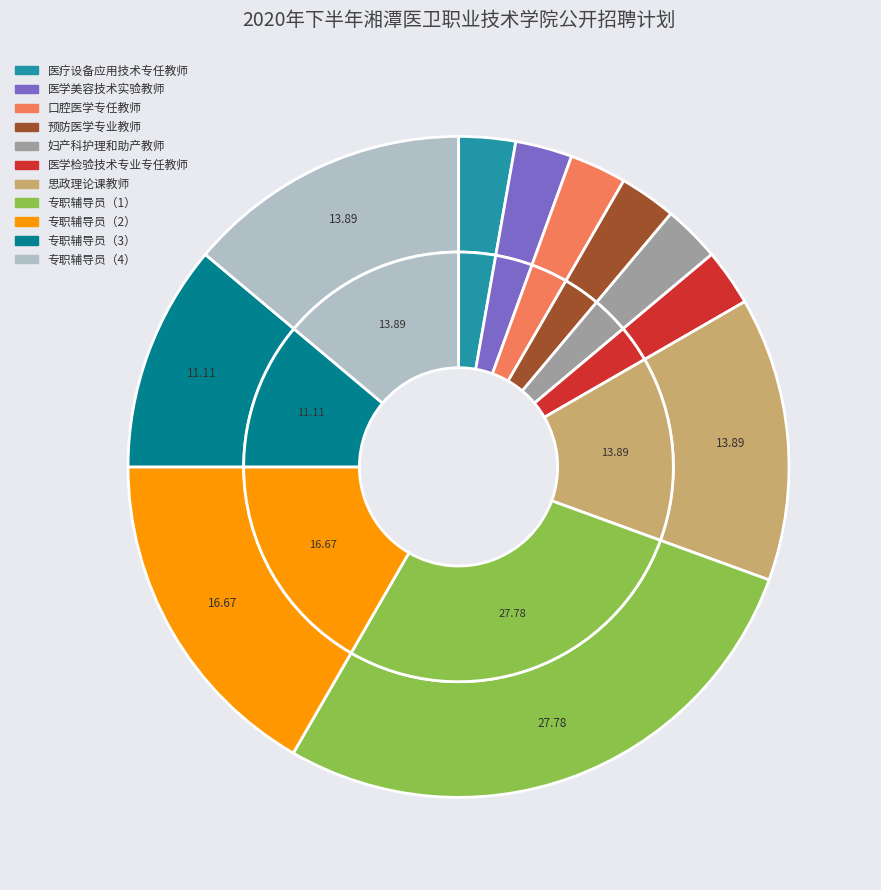

To the nearest percent, what is the difference between the 专职辅导员（3） and 思政理论课教师 slice percentages?

3%